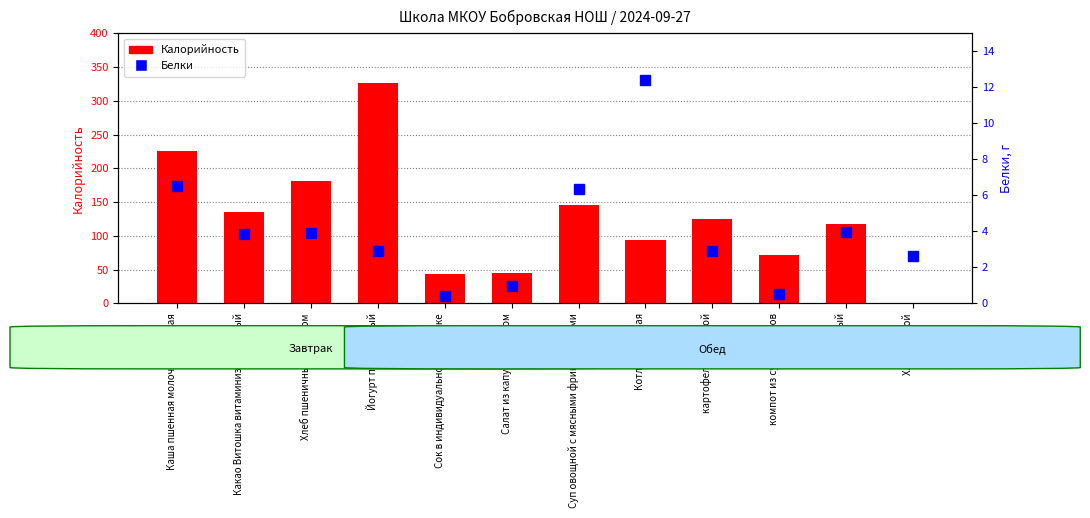

How many data points in Белки are above 3?

6